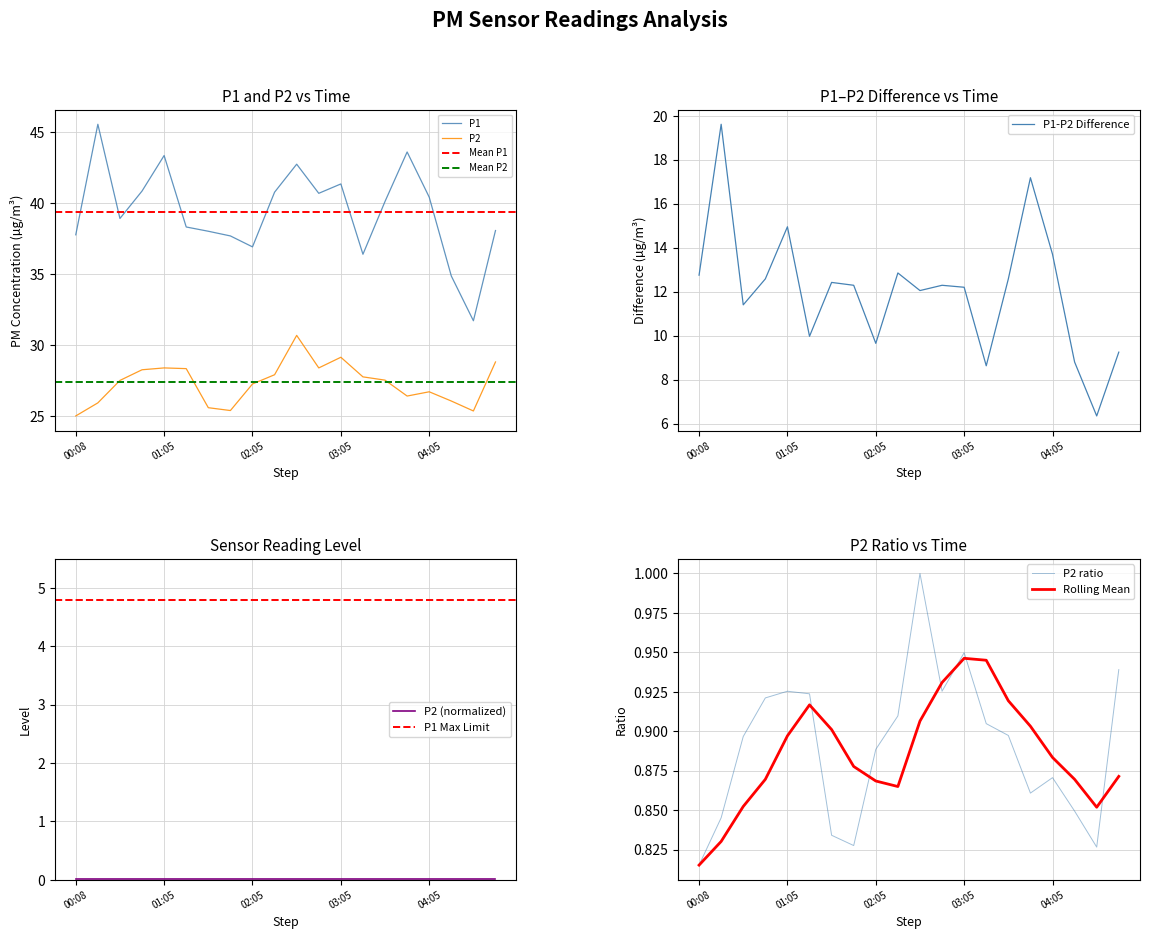

What is the label of the 6th point from the right?

03:35